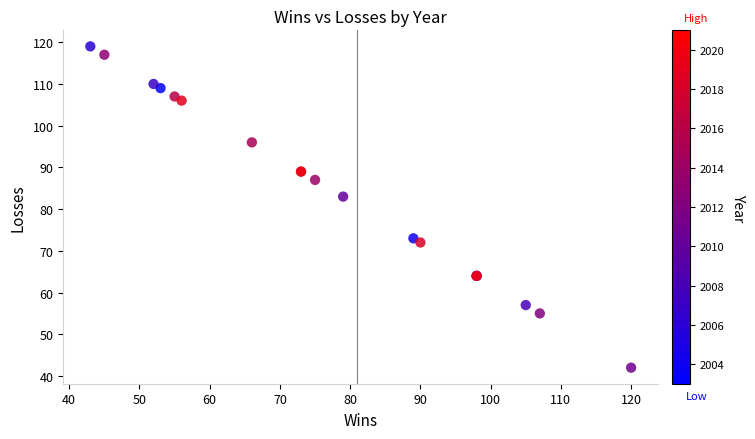

What Y value in the scatter plot is closest to 80?

83